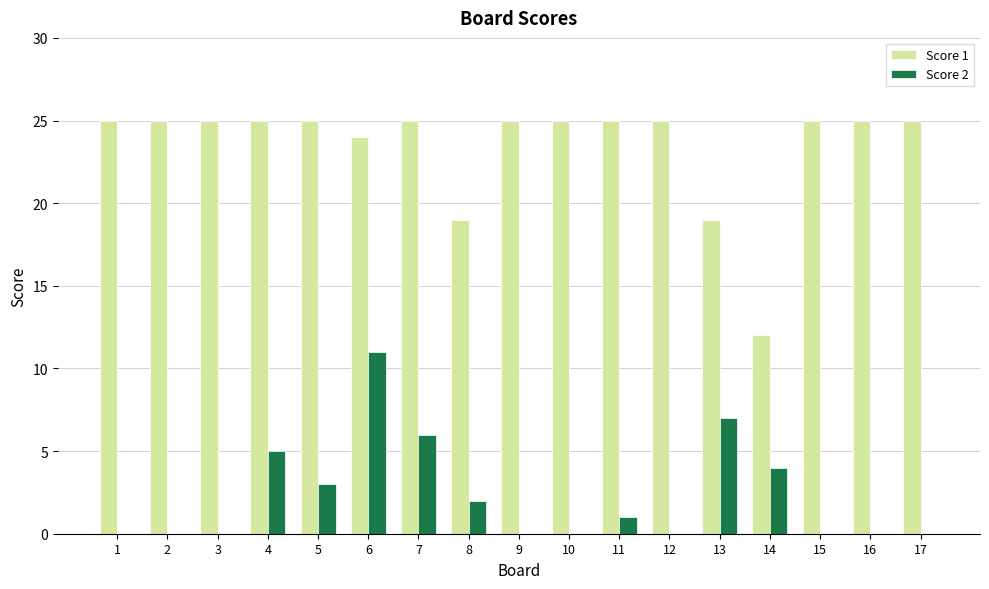

True or false: Score 1 has a value of 25 at 4.

True